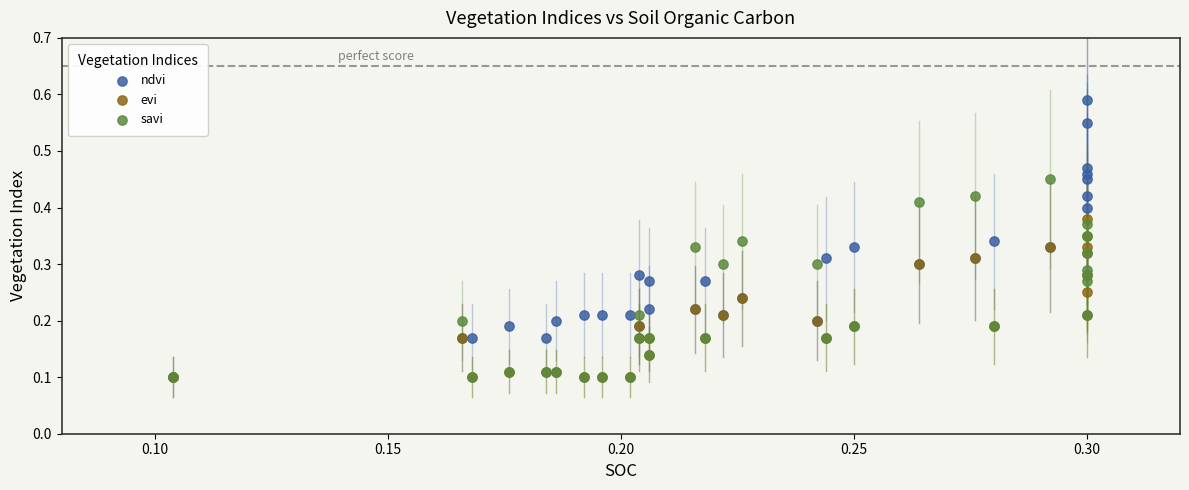

Which series has the widest spread of Y values?

ndvi